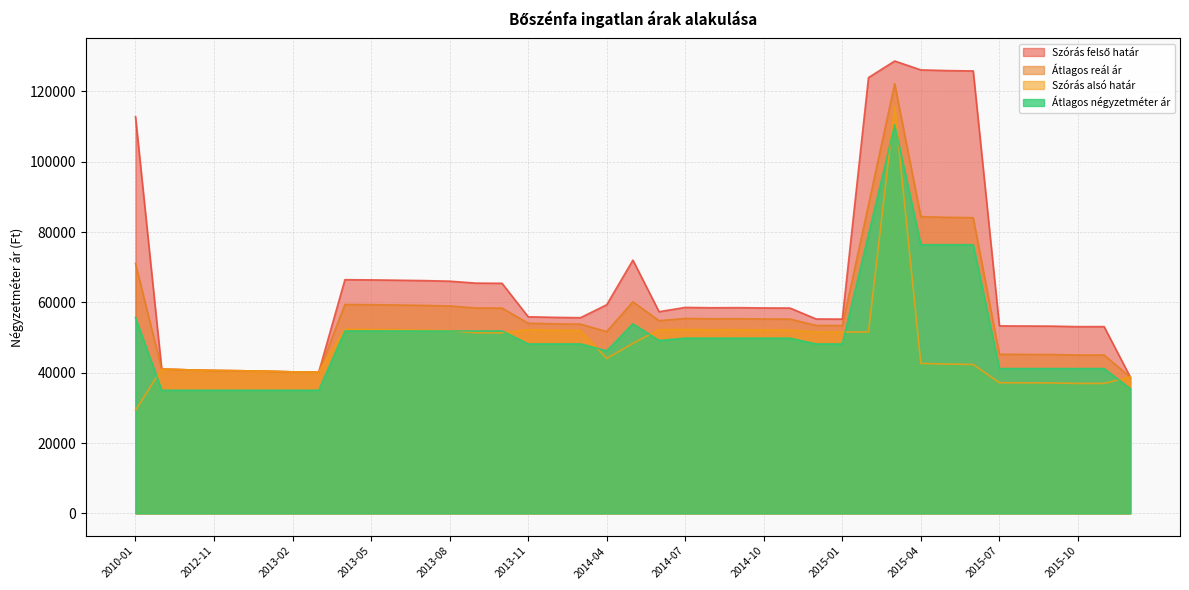

What is the greatest value displayed?

128622